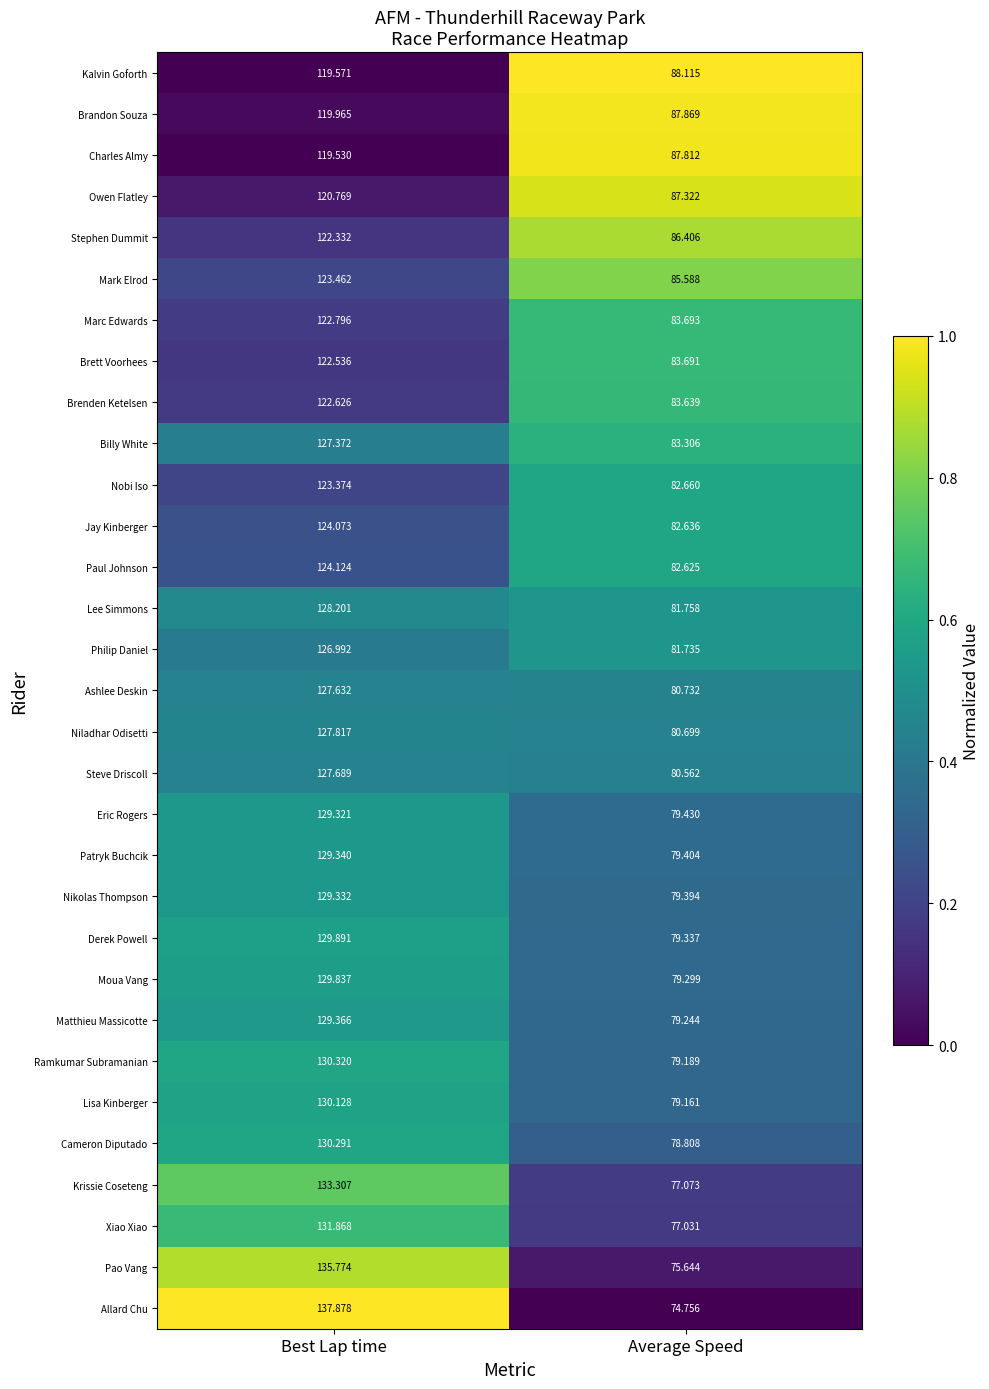

How many distinct data groups are displayed?

31